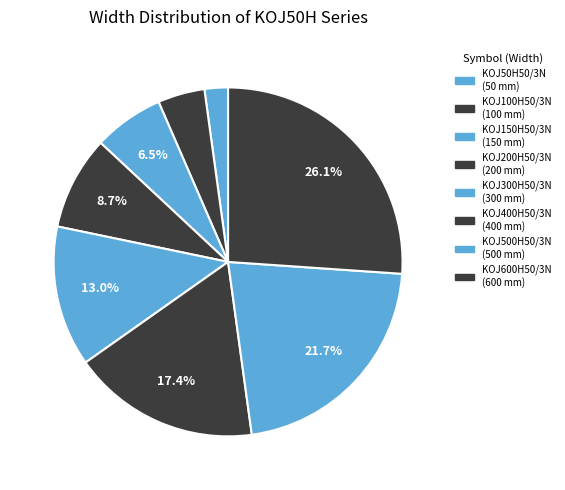

To the nearest percent, what is the average slice percentage?

12%